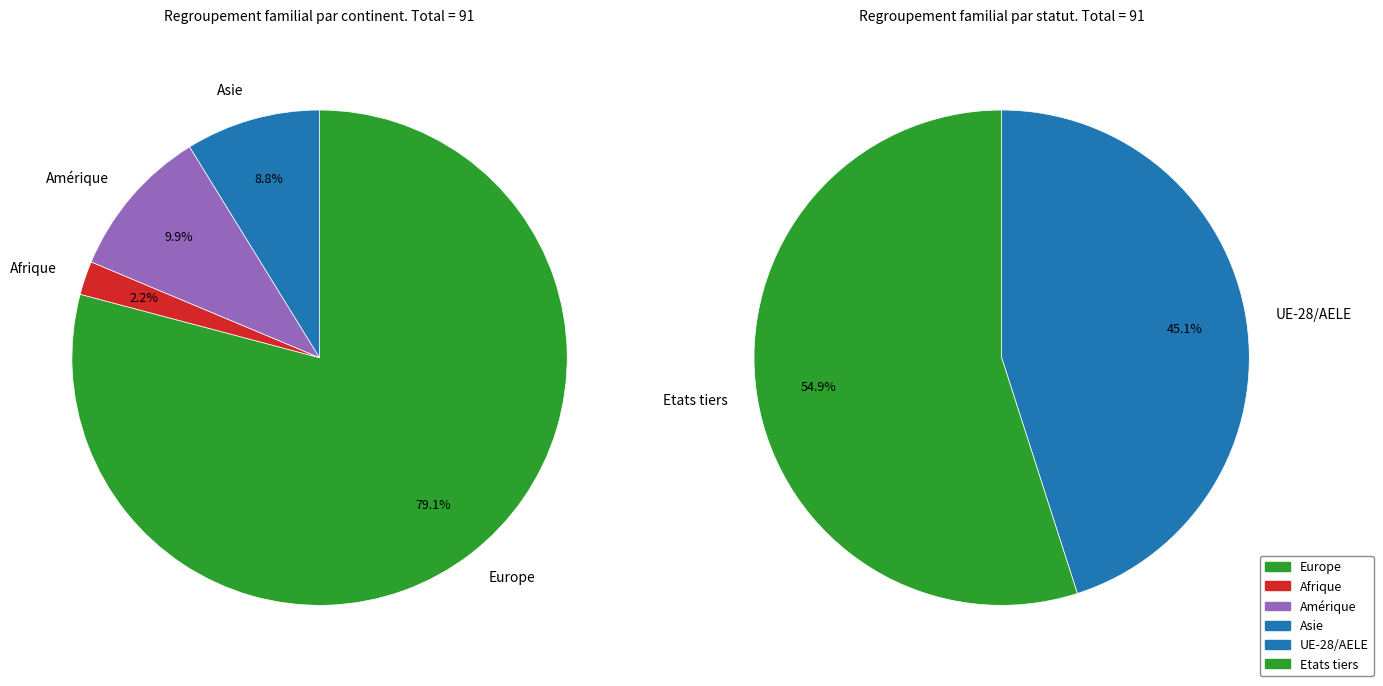

Count the number of slices in the pie.

6